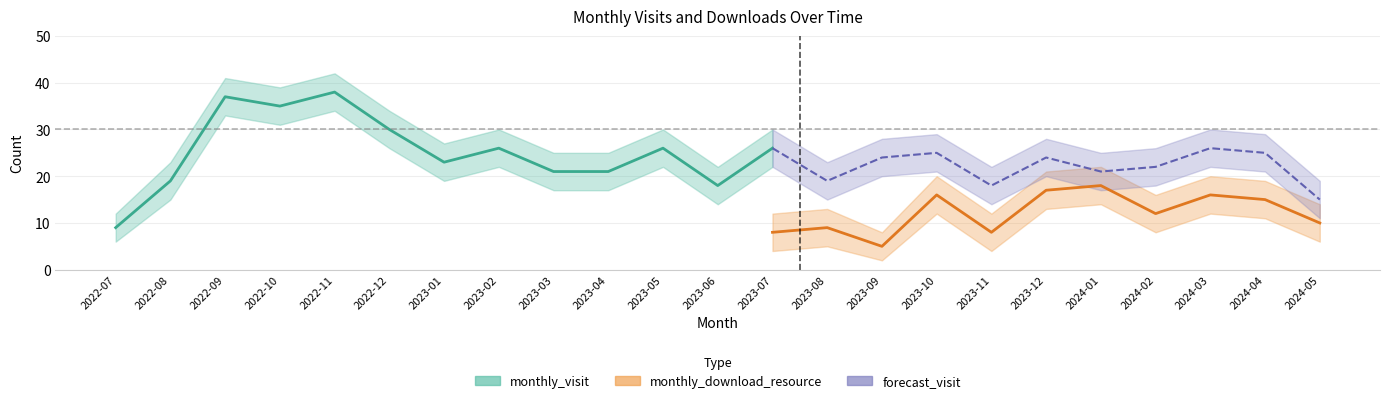

True or false: monthly_visit has more than 1 interior local peaks.

True